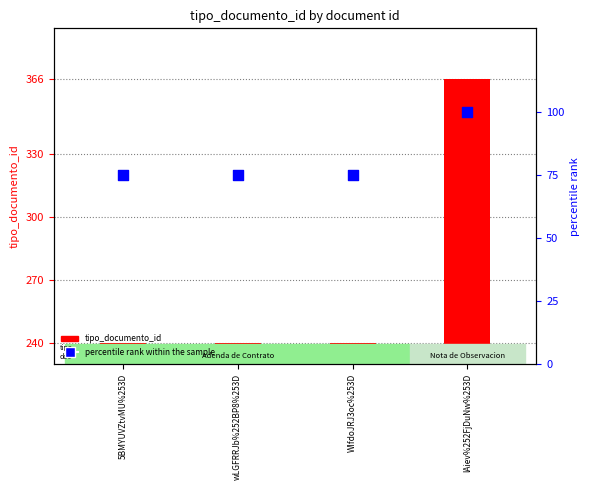

Which series has the largest Y range (max minus min)?

tipo_documento_id